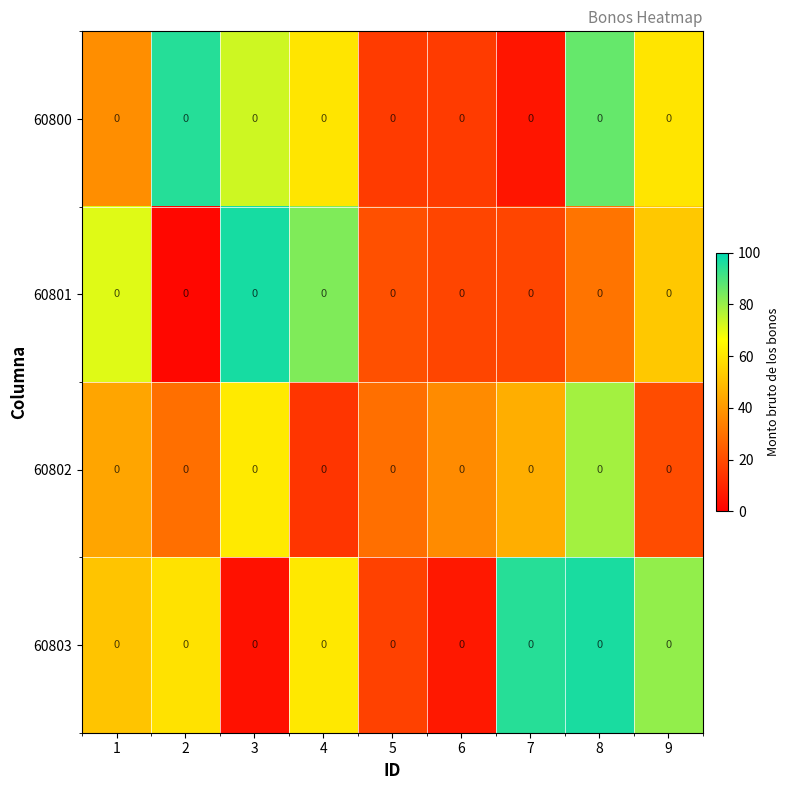

Where is 60800 nearest to the value 50?

4